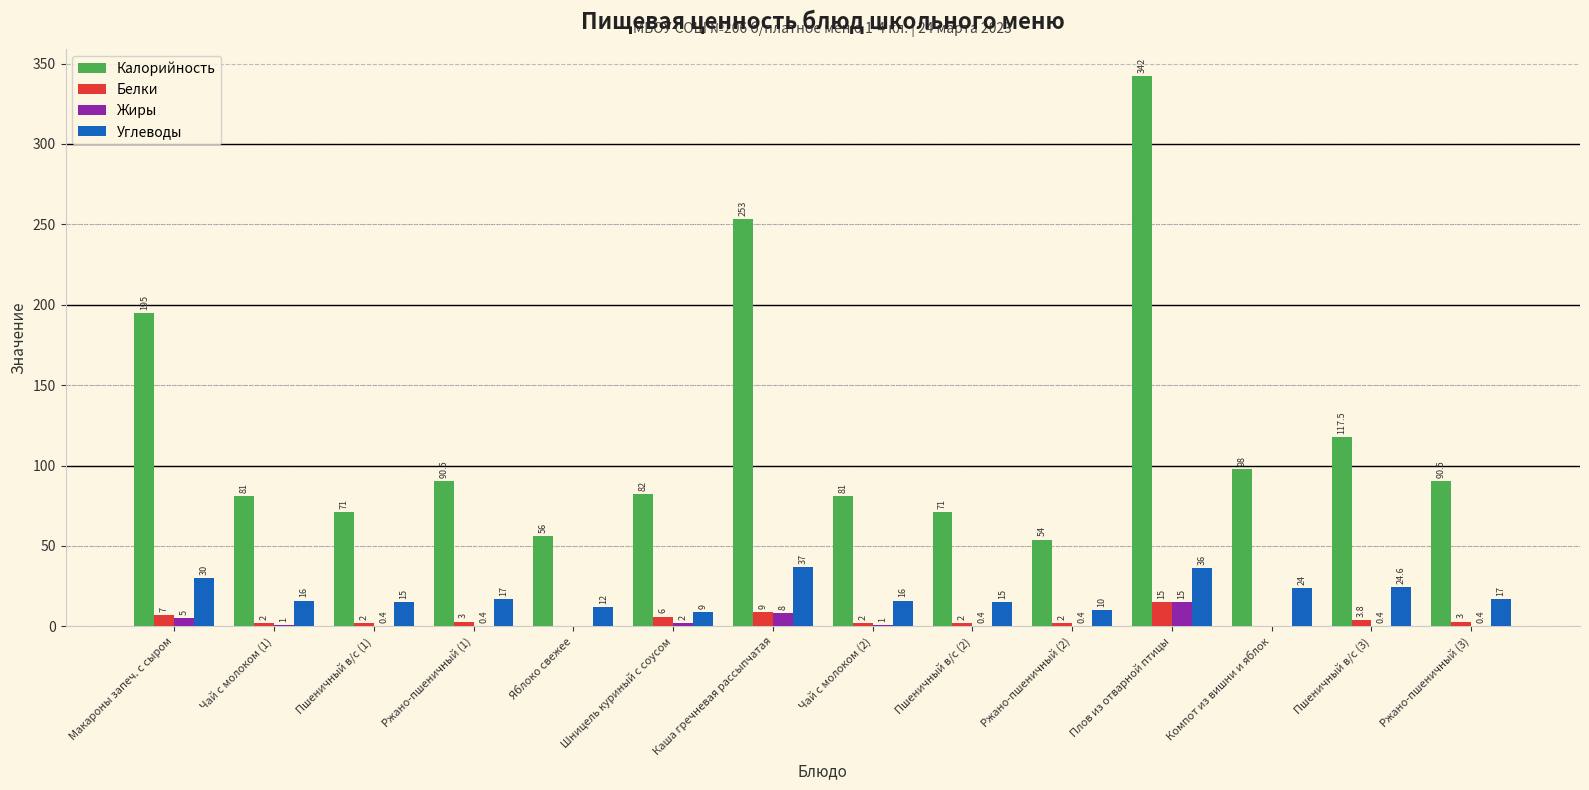

Which series changed the most between Чай с молоком (1) and Плов из отварной птицы?

Калорийность